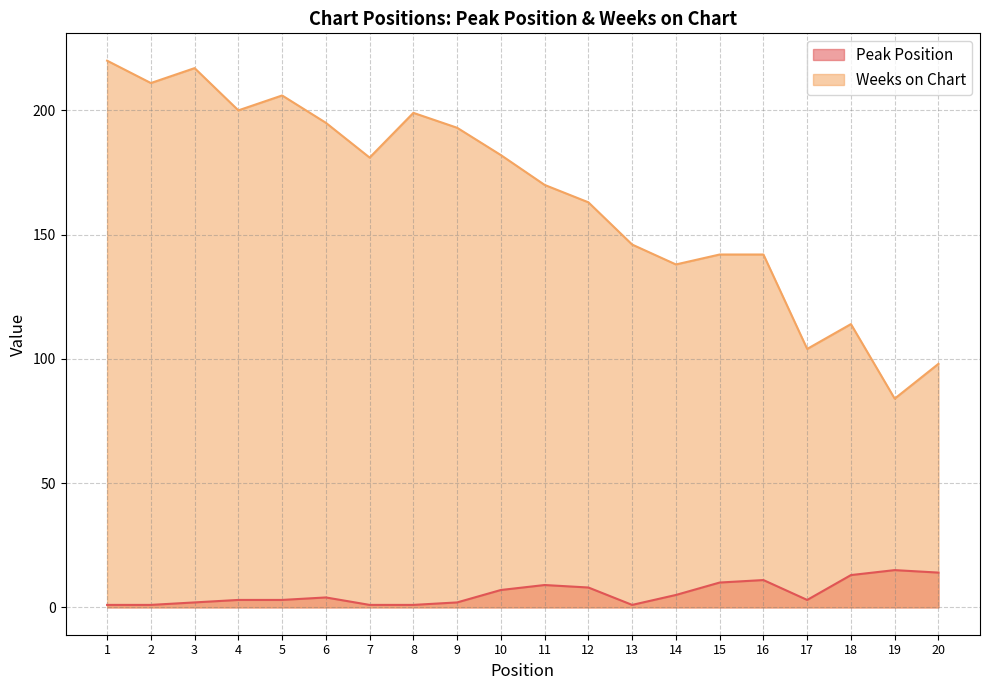

What is the total value across all series at 20?

112